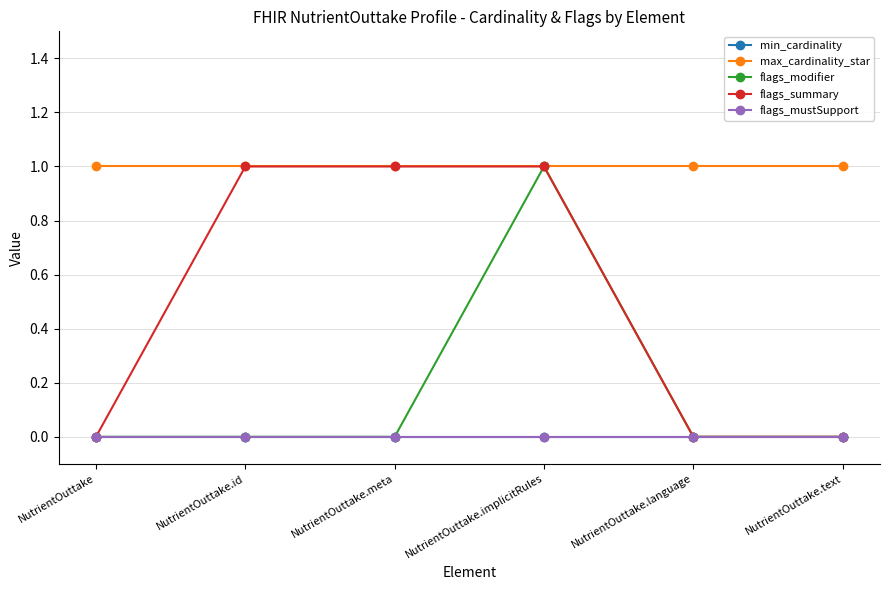

What is the spread (max minus min) of values at NutrientOuttake.implicitRules?

1